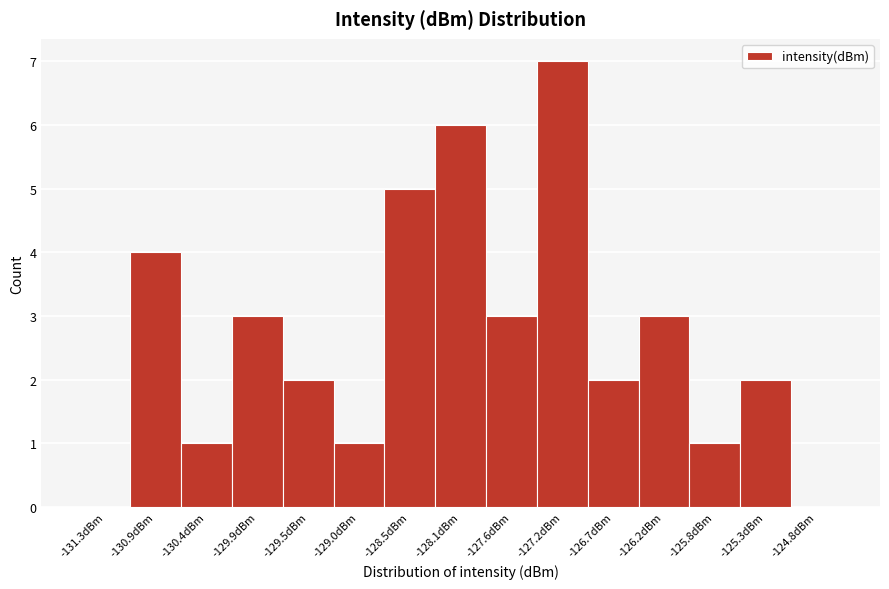

Reading left to right, list every bar in this chart as the range it spans on the x-axis followed by its height. Neither the bar edges nor the heights are printed on the chart, so give them approximately, as read against the axes.

-131.55 to -131.10: 0
-131.10 to -130.65: 4
-130.65 to -130.15: 1
-130.15 to -129.70: 3
-129.70 to -129.25: 2
-129.25 to -128.80: 1
-128.80 to -128.30: 5
-128.30 to -127.85: 6
-127.85 to -127.40: 3
-127.40 to -126.90: 7
-126.90 to -126.45: 2
-126.45 to -126.00: 3
-126.00 to -125.55: 1
-125.55 to -125.05: 2
-125.05 to -124.60: 0